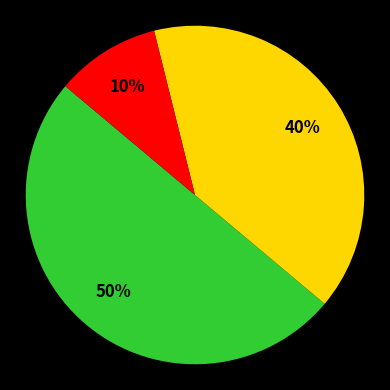

To the nearest percent, what is the average slice percentage?

33%